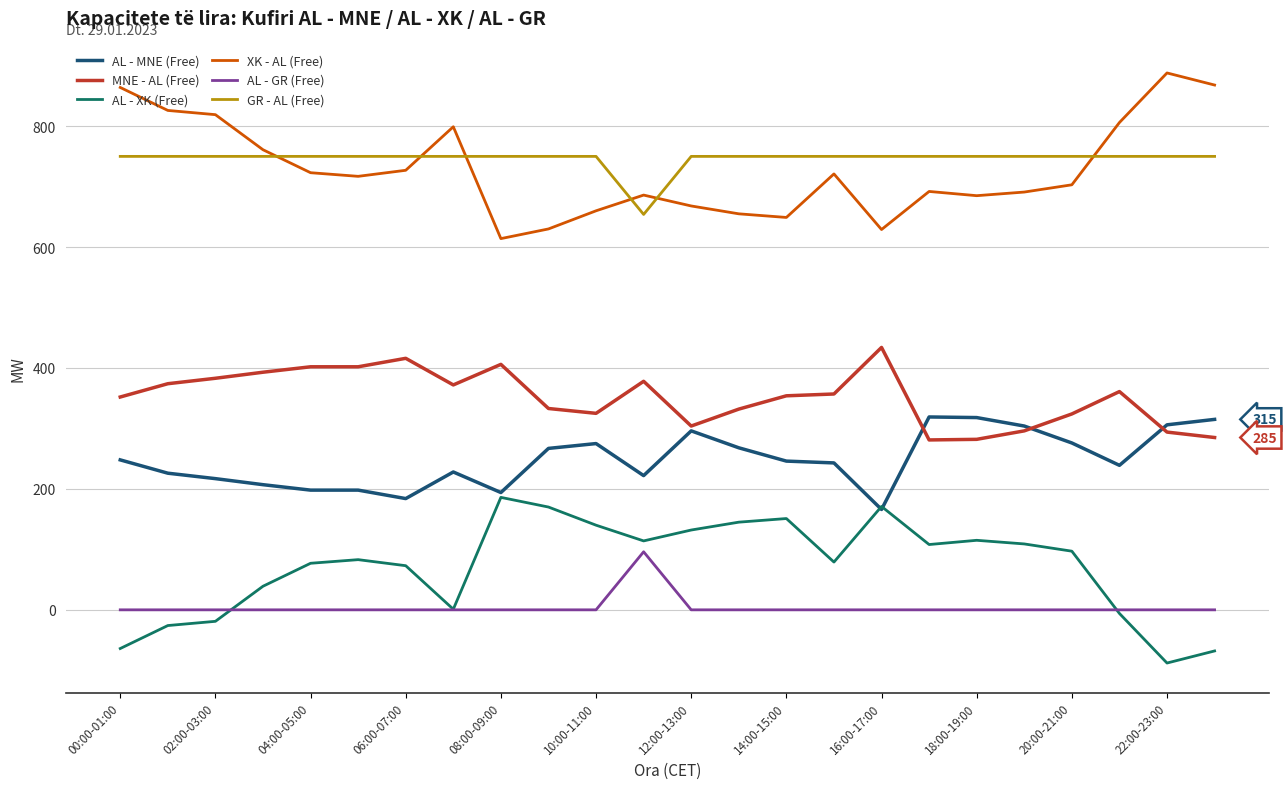

True or false: GR - AL (Free) and MNE - AL (Free) intersect in this chart.

False